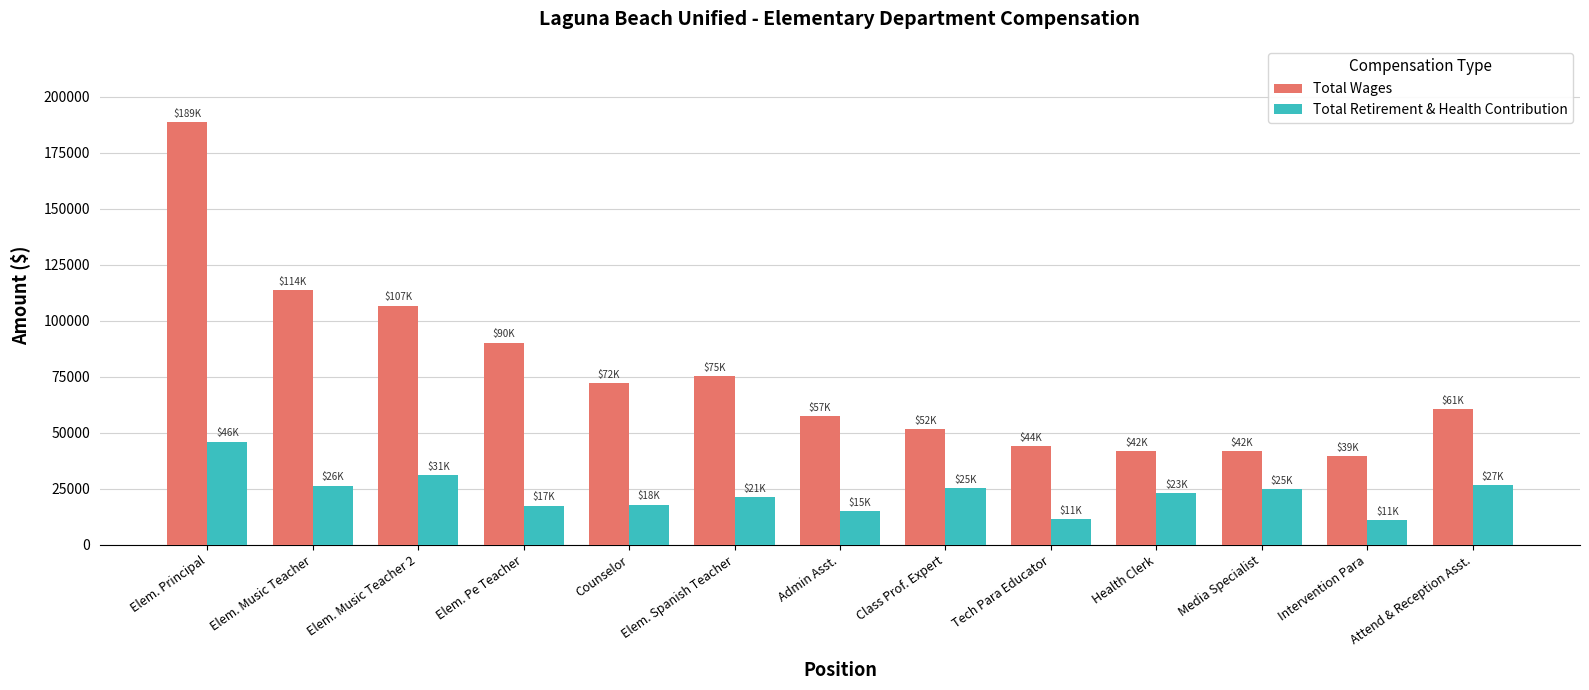

Count the number of data series in this chart.

2